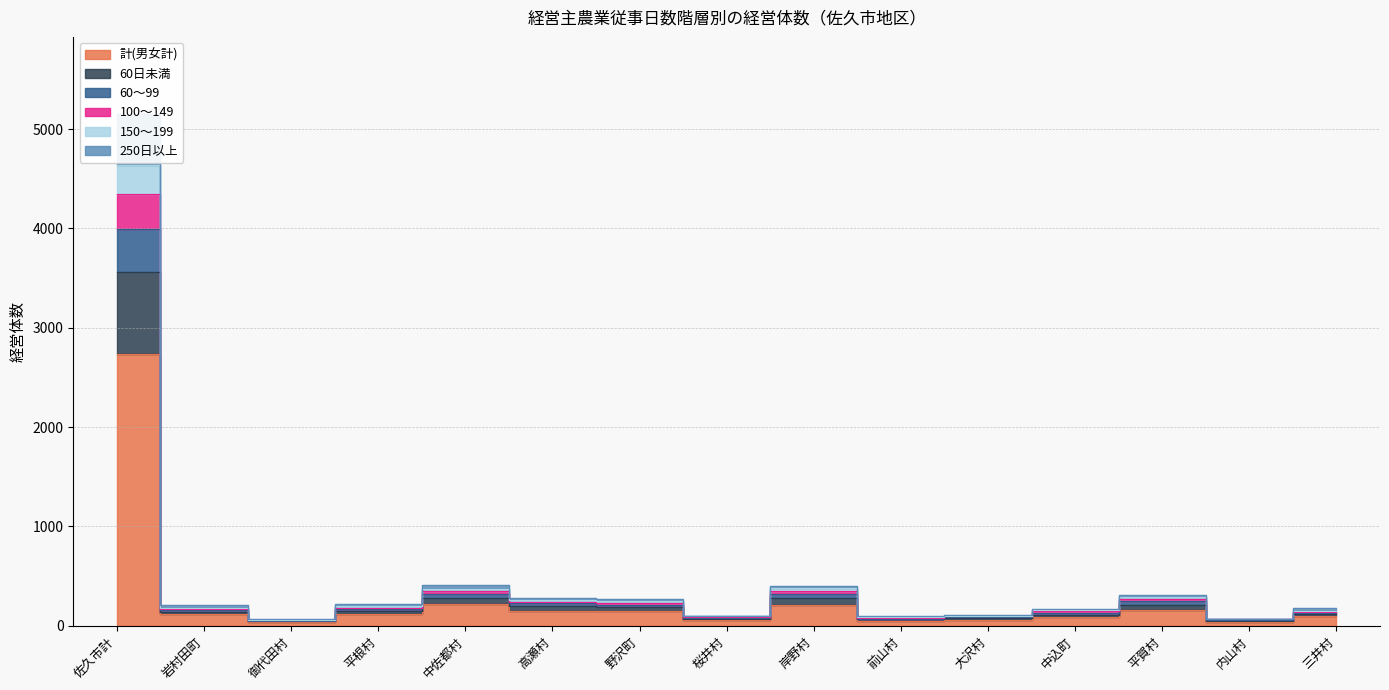

How many lines are shown in the chart?

6